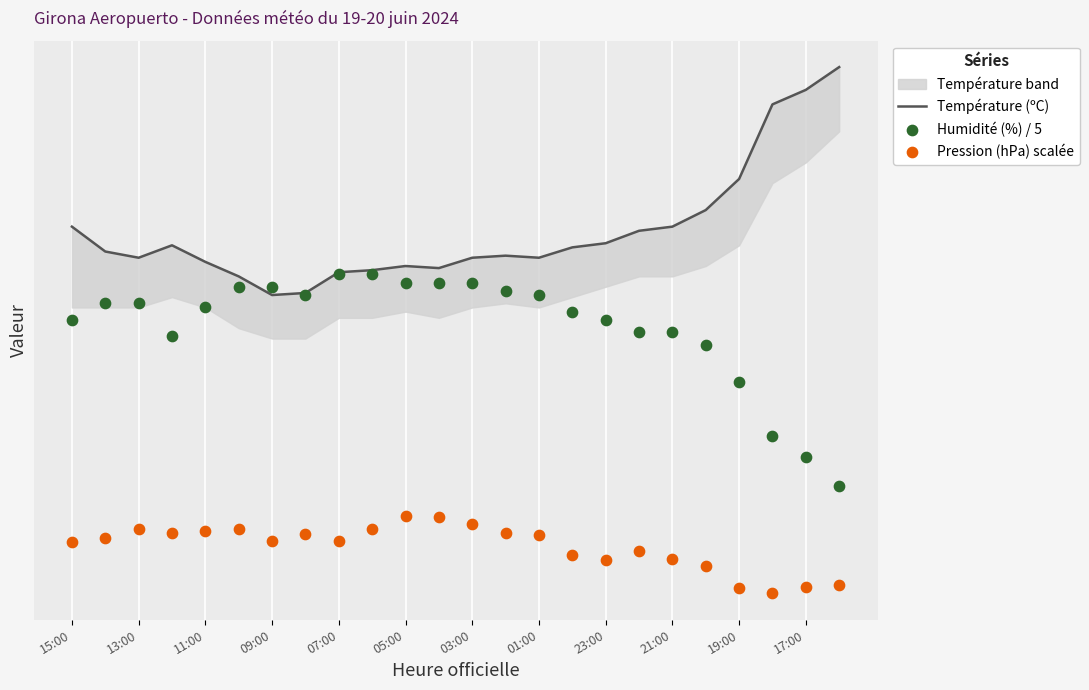

At which category is the sum across all series the highest?

05:00